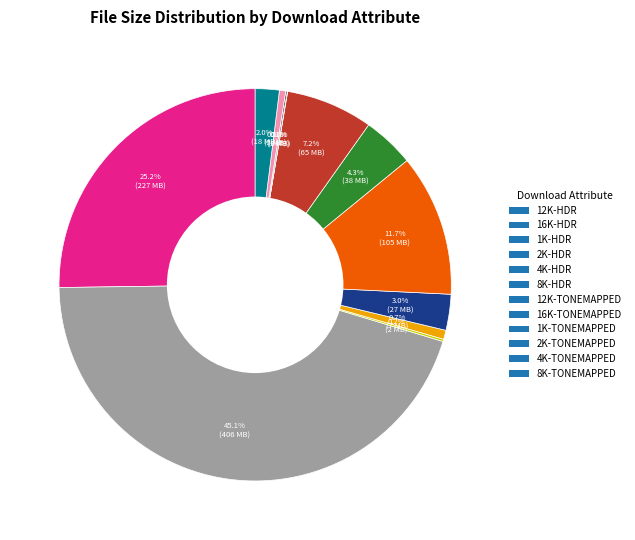

Is there any slice that represents more than half of the pie?

No